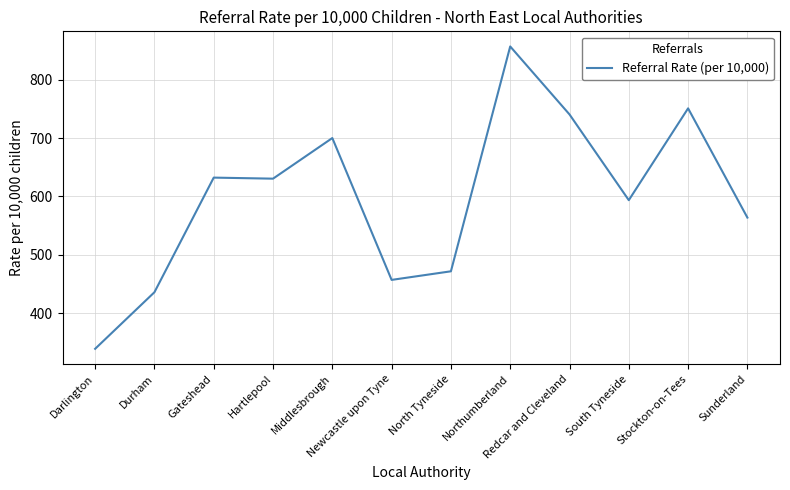

At which label does the data first exceed 630?

Gateshead